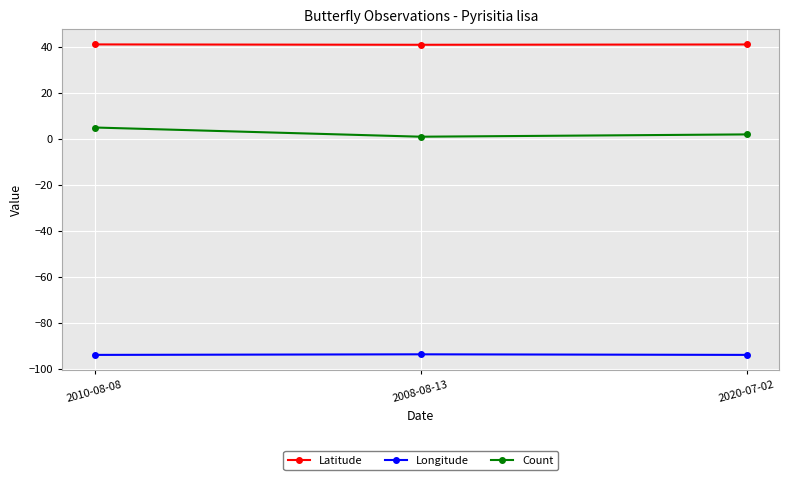

Count the number of data series in this chart.

3